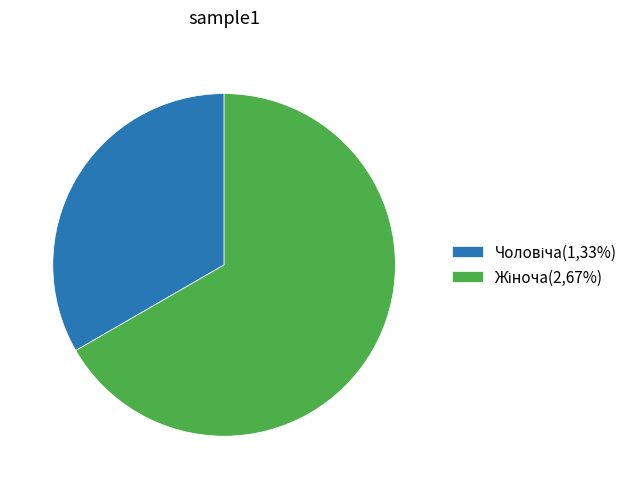

Is there any slice that represents more than half of the pie?

Yes